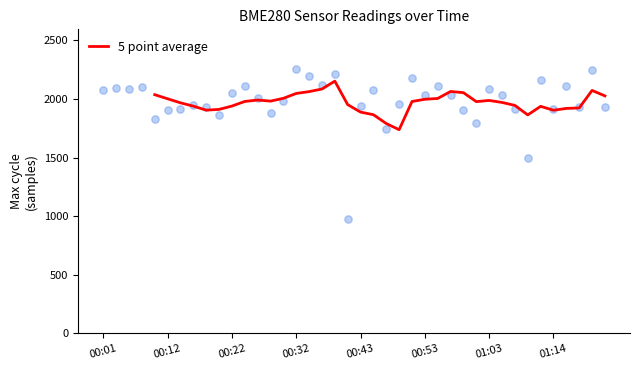

What is the maximum value for 5 point average?

2152.4